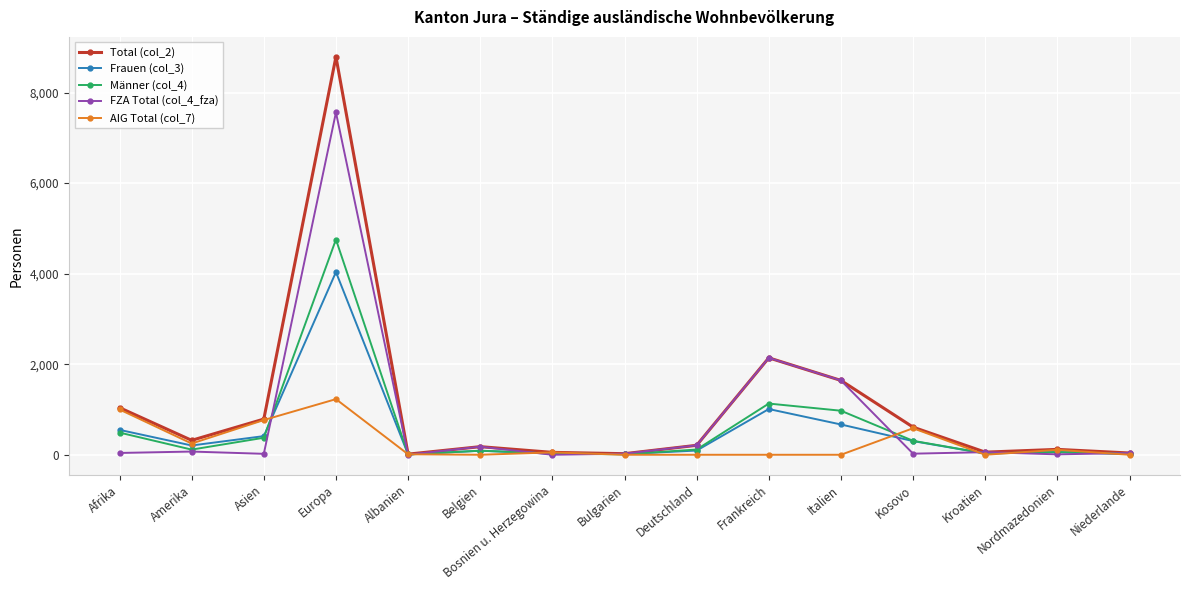

What are all the series names shown in the legend?

Total (col_2), Frauen (col_3), Männer (col_4), FZA Total (col_4_fza), AIG Total (col_7)